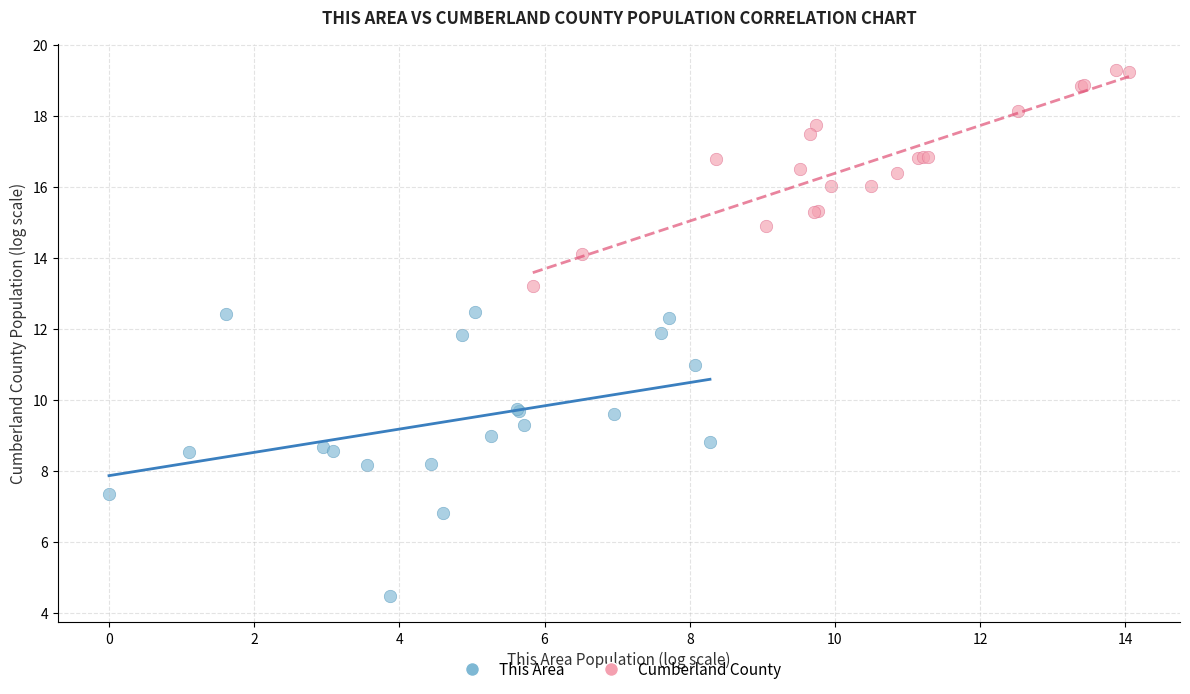

Which series has the largest Y range (max minus min)?

This Area